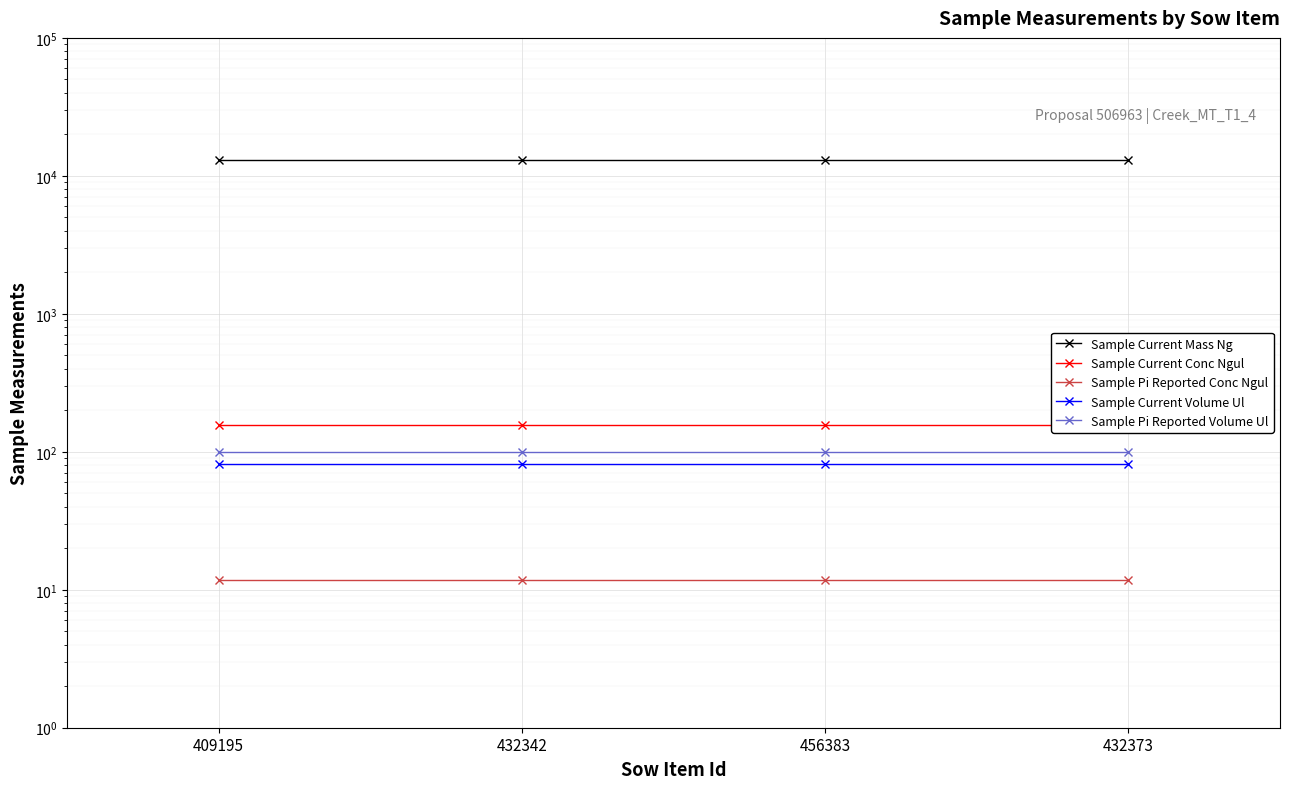

Which series has the largest total across all categories?

Sample Current Mass Ng